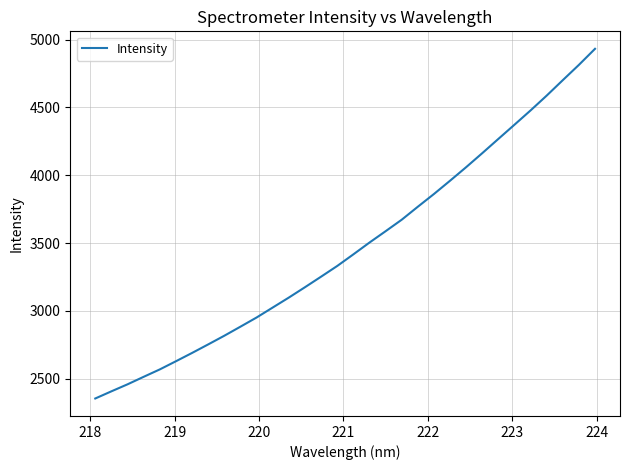

What is the difference between the maximum and minimum values?

2578.1